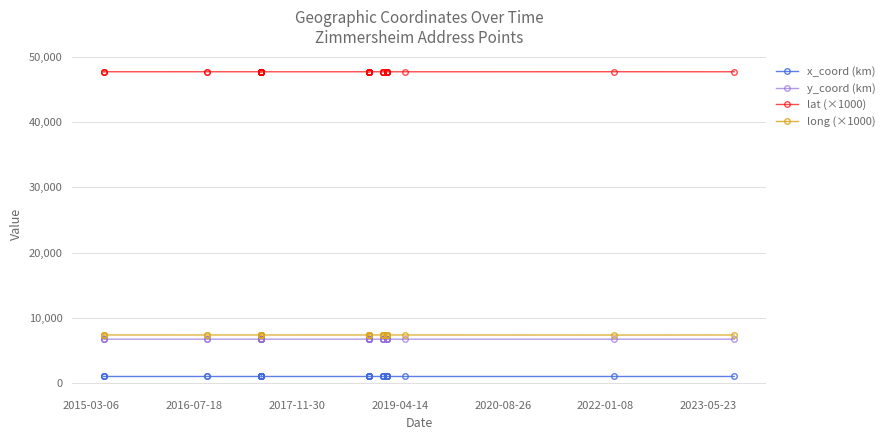

What is the difference between the second highest and minimum values in the y_coord (km) series?

0.9